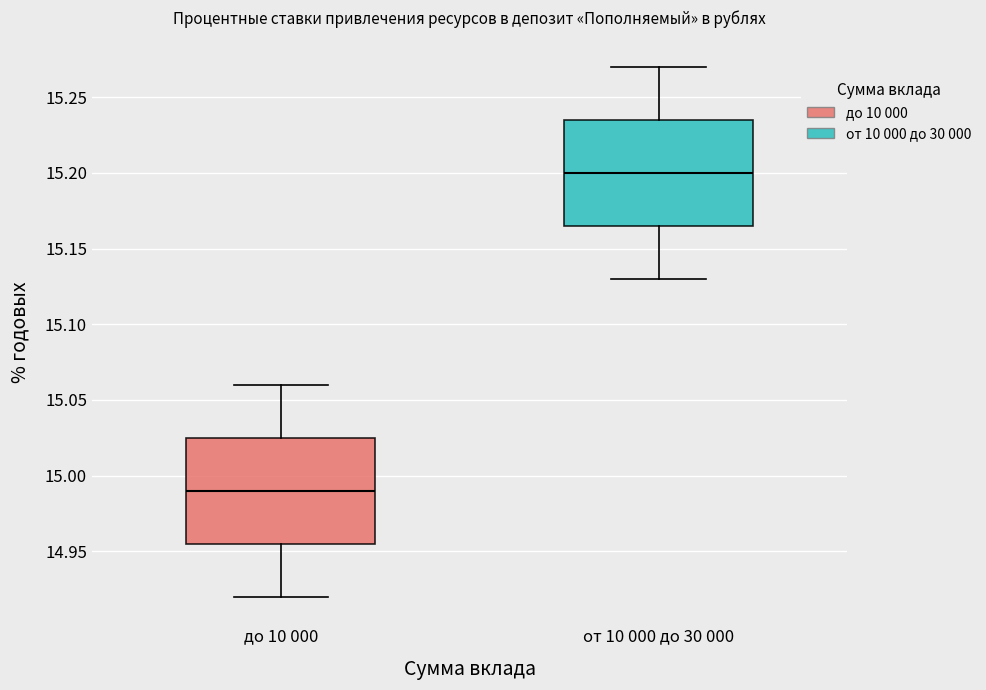

Reading left to right, transcribe this box plot: for each box, give where its median line is, the range the box spans, and where its two whiskers end, as read against the y-axis. The values are not printed on the chart, so give them approximately, as read against the axis.

до 10 000: median 14.990, box 14.955 to 15.025, whiskers 14.920 to 15.060
от 10 000 до 30 000: median 15.200, box 15.165 to 15.235, whiskers 15.130 to 15.270